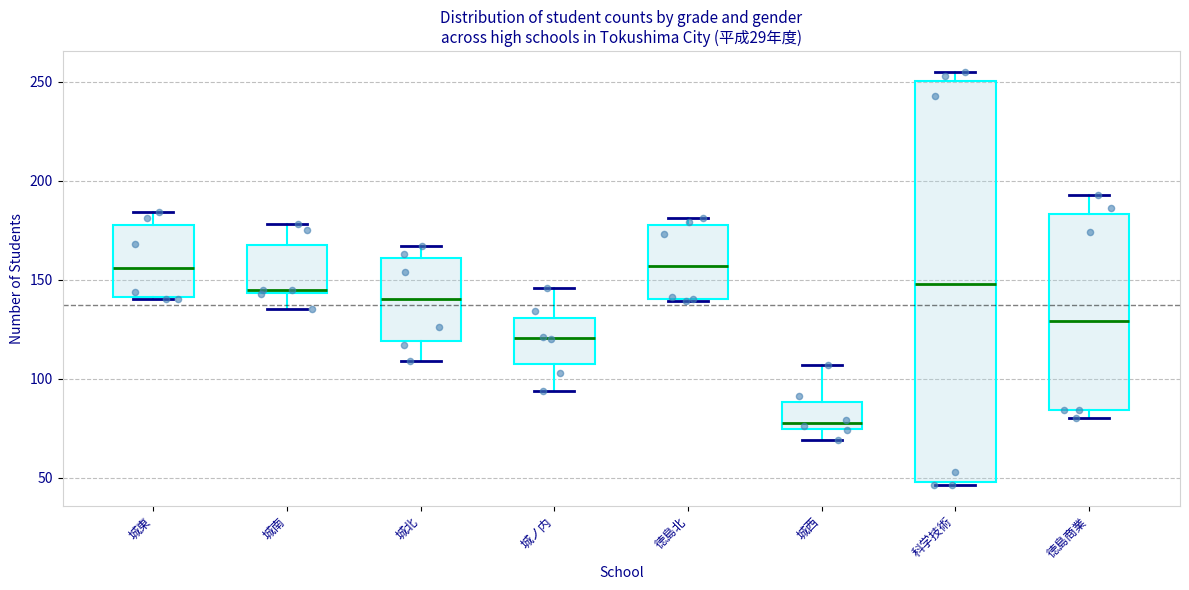

Reading left to right, read every box against the y-axis: the position of its median line, the range the box covers, and the ends of its whiskers. The values are not printed on the chart, so give them approximately, as read against the axis.

城東: median 155, box 140 to 180, whiskers 140 to 185
城南: median 145, box 145 to 170, whiskers 135 to 180
城北: median 140, box 120 to 160, whiskers 110 to 165
城ノ内: median 120, box 105 to 130, whiskers 95 to 145
徳島北: median 155, box 140 to 180, whiskers 140 to 180 (just above the box's upper edge)
城西: median 80, box 75 to 90, whiskers 70 to 105
科学技術: median 150, box 50 to 250, whiskers 45 to 255
徳島商業: median 130, box 85 to 185, whiskers 80 to 195